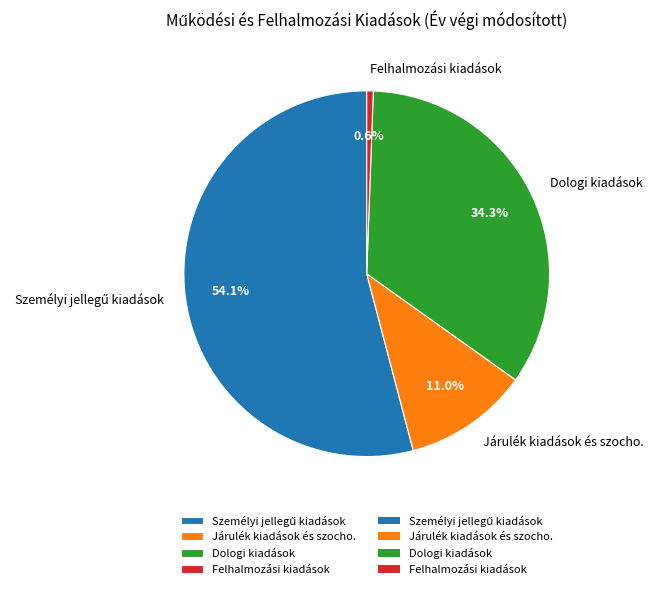

True or false: Felhalmozási kiadások accounts for 1% of the total.

True